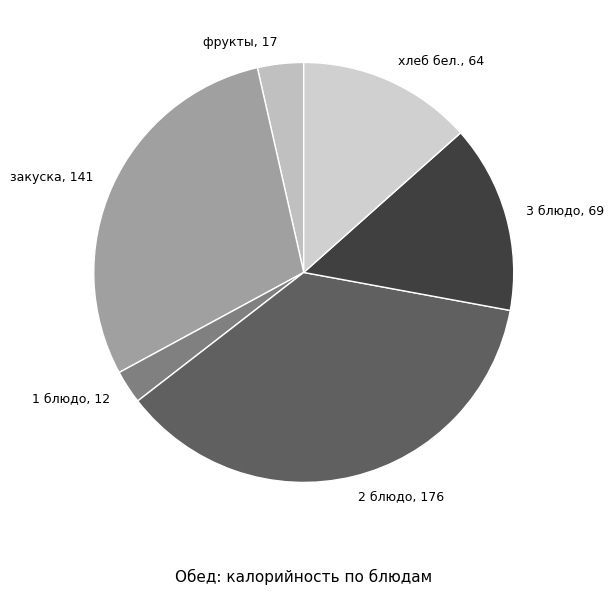

The 1 блюдо, 12 slice represents 10% of the pie. True or false?

False